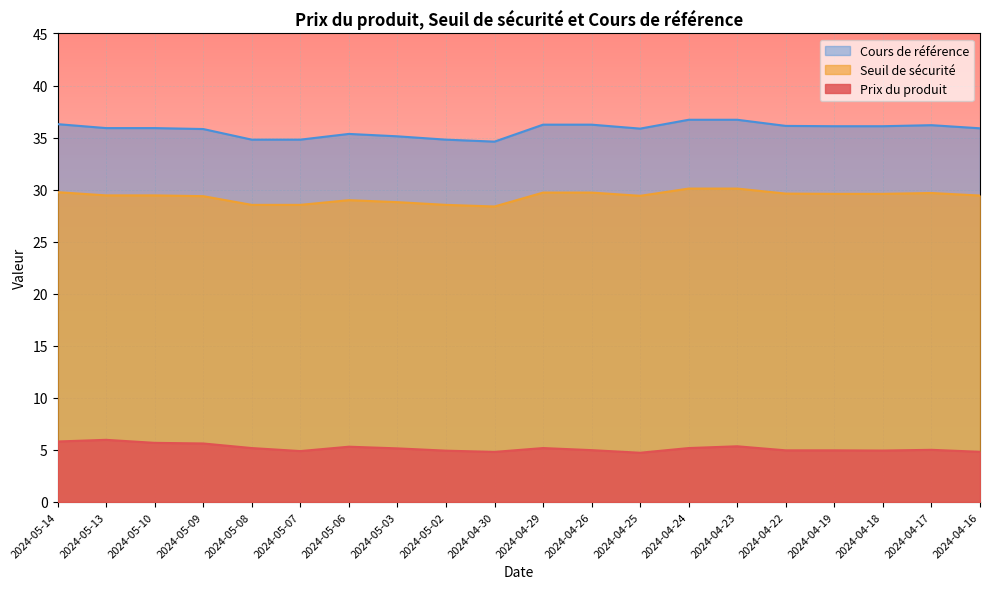

The value of Prix du produit at 2024-05-07 is 7.5. True or false?

False